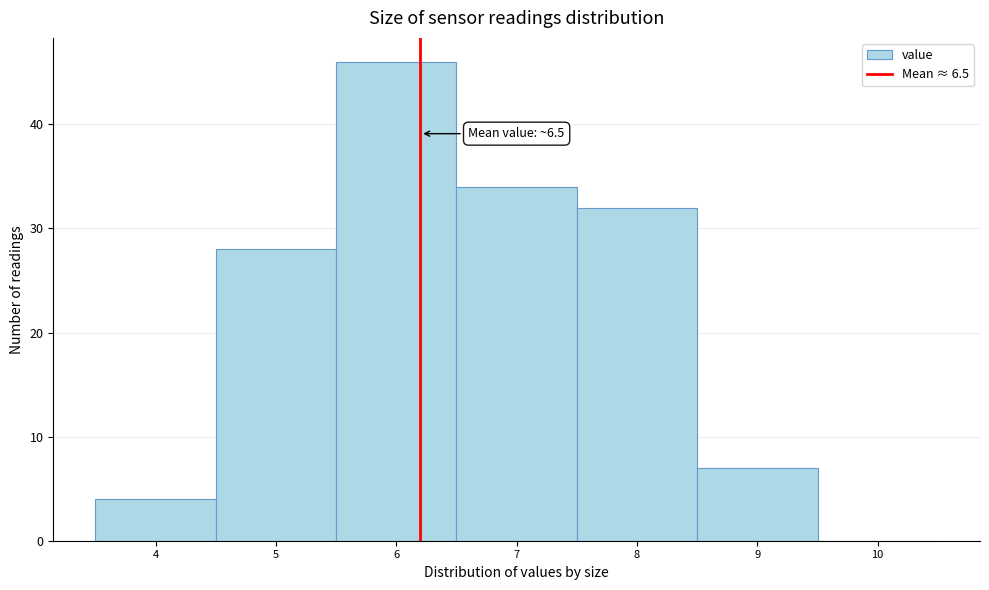

Reading right to left, list all the values displayed in this chart.

10=0	9=7	8=32	7=34	6=46	5=28	4=4